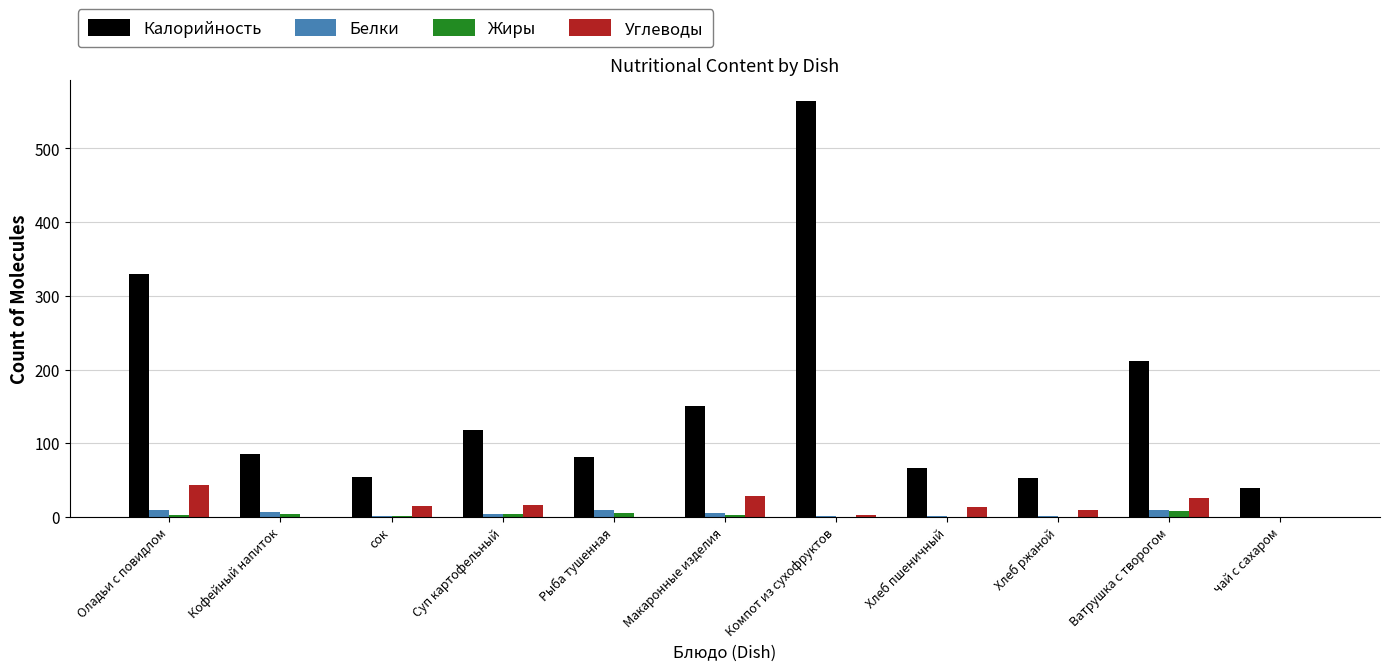

What is the total value across all series at сок?

71.0